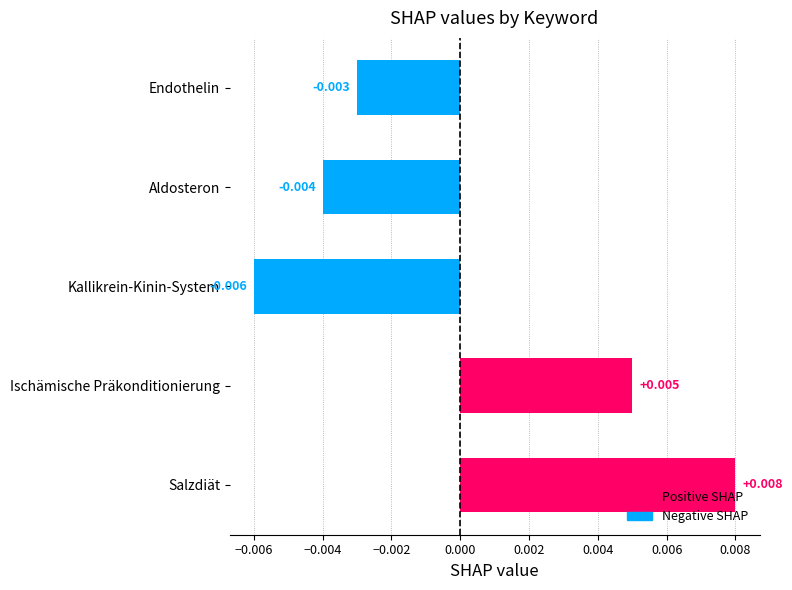

Where is the data nearest to the value 0?

Endothelin